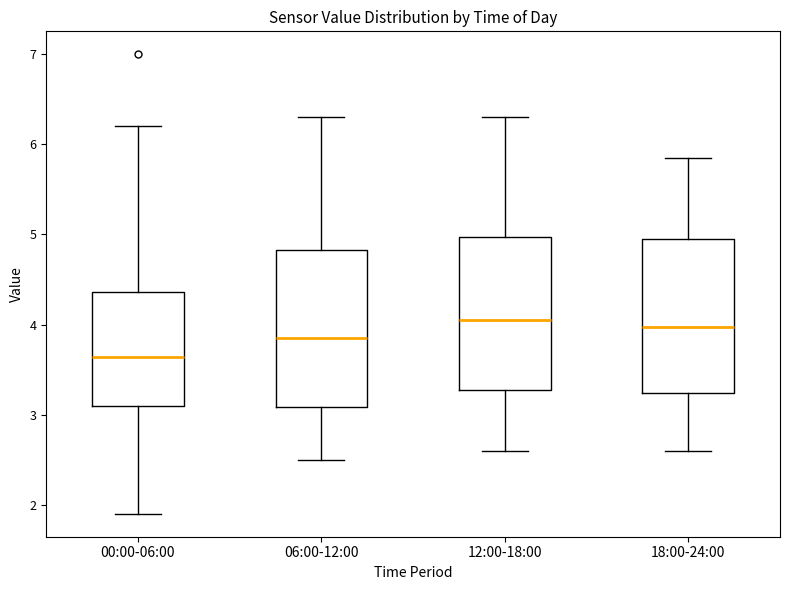

Reading left to right, transcribe this box plot: for each box, give where its median line is, the range the box spans, and where its two whiskers end, as read against the y-axis. The values are not printed on the chart, so give them approximately, as read against the axis.

00:00-06:00: median 3.6, box 3.1 to 4.4, whiskers 1.9 to 6.2
06:00-12:00: median 3.9, box 3.1 to 4.8, whiskers 2.5 to 6.3
12:00-18:00: median 4.1, box 3.3 to 5.0, whiskers 2.6 to 6.3
18:00-24:00: median 4.0, box 3.2 to 5.0, whiskers 2.6 to 5.9